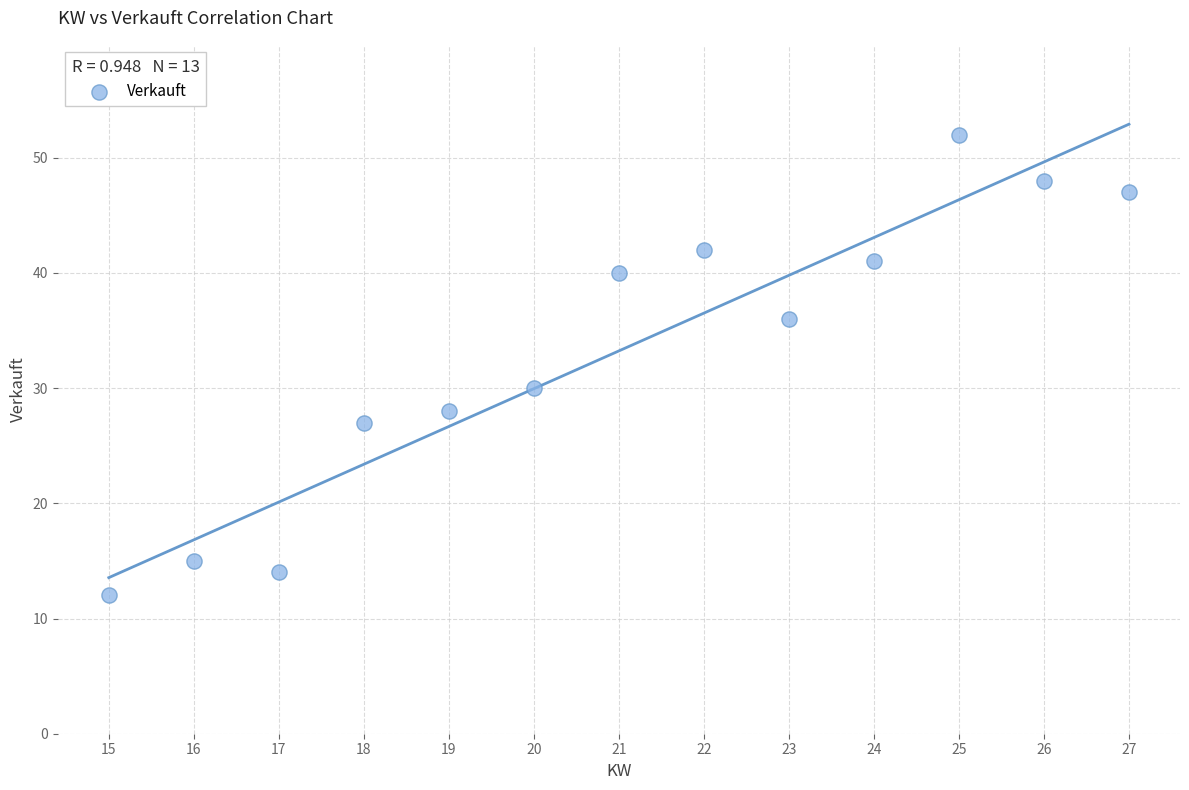

What is the range of X values (max minus min)?

12